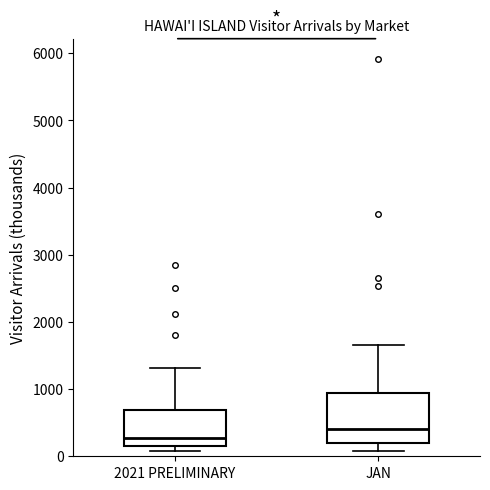

Which box has the highest median line?

JAN